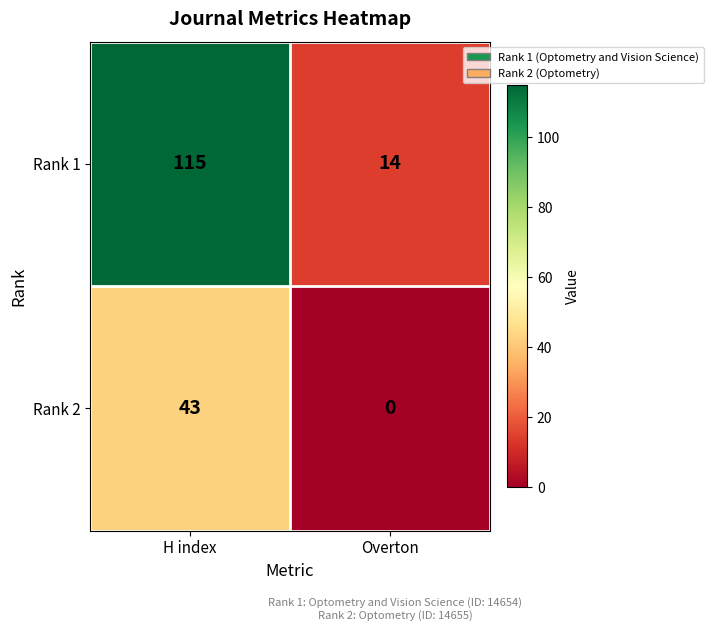

Reading left to right, extract all data points from this chart.

Rank 1: 115	14
Rank 2: 43	0